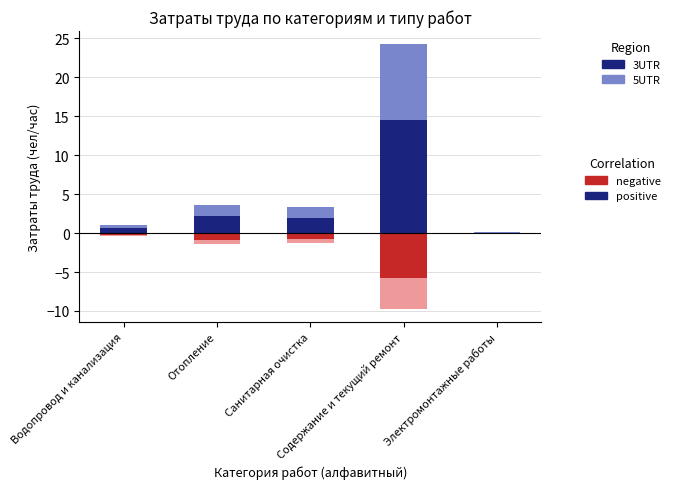

What is the sum of the 5UTR negative values at Содержание и текущий ремонт and Водопровод и канализация?

-4.0